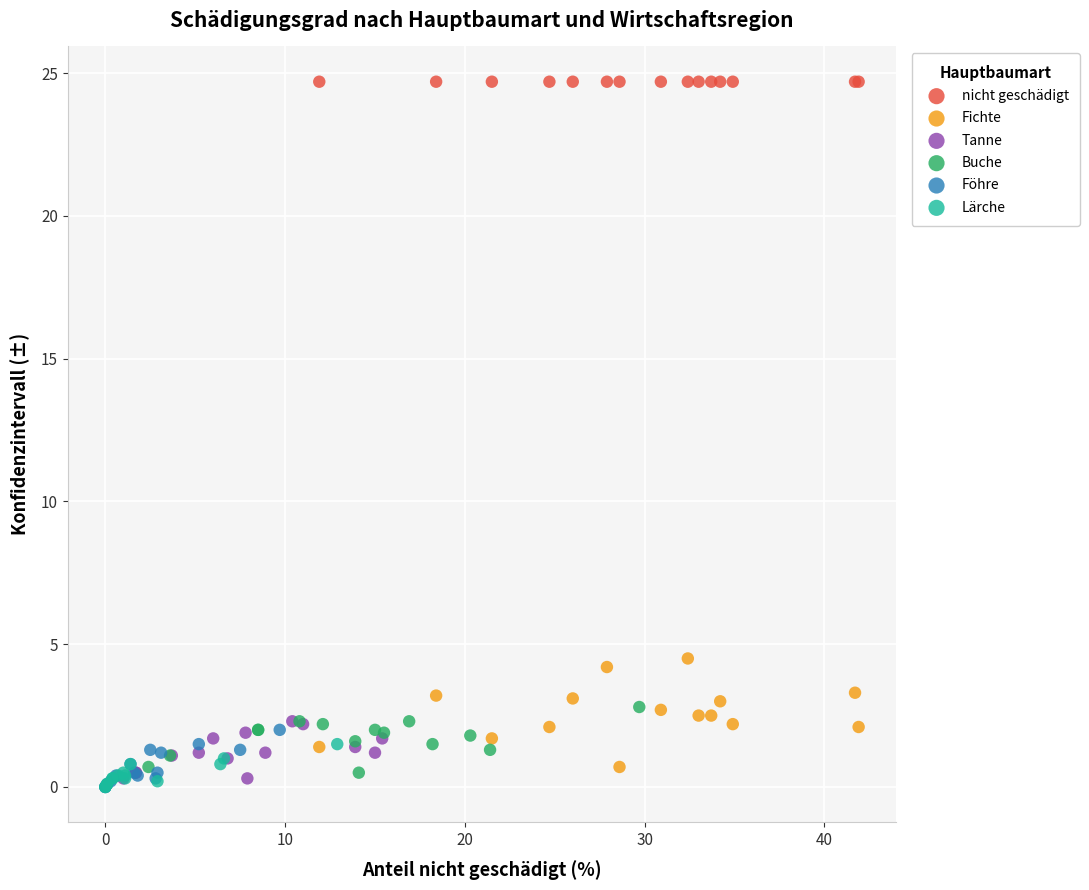

Which series reaches the maximum Y coordinate?

nicht geschädigt